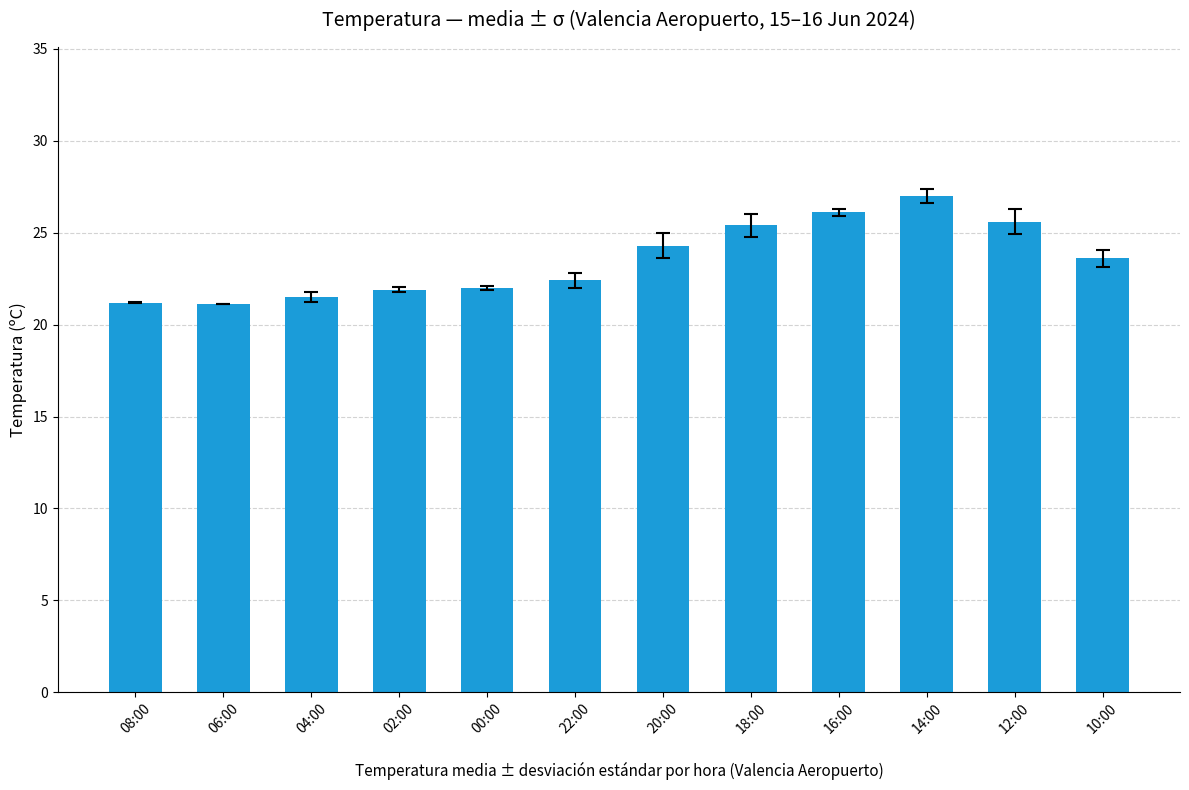

Is it true that the value at 04:00 is 29.9?

False